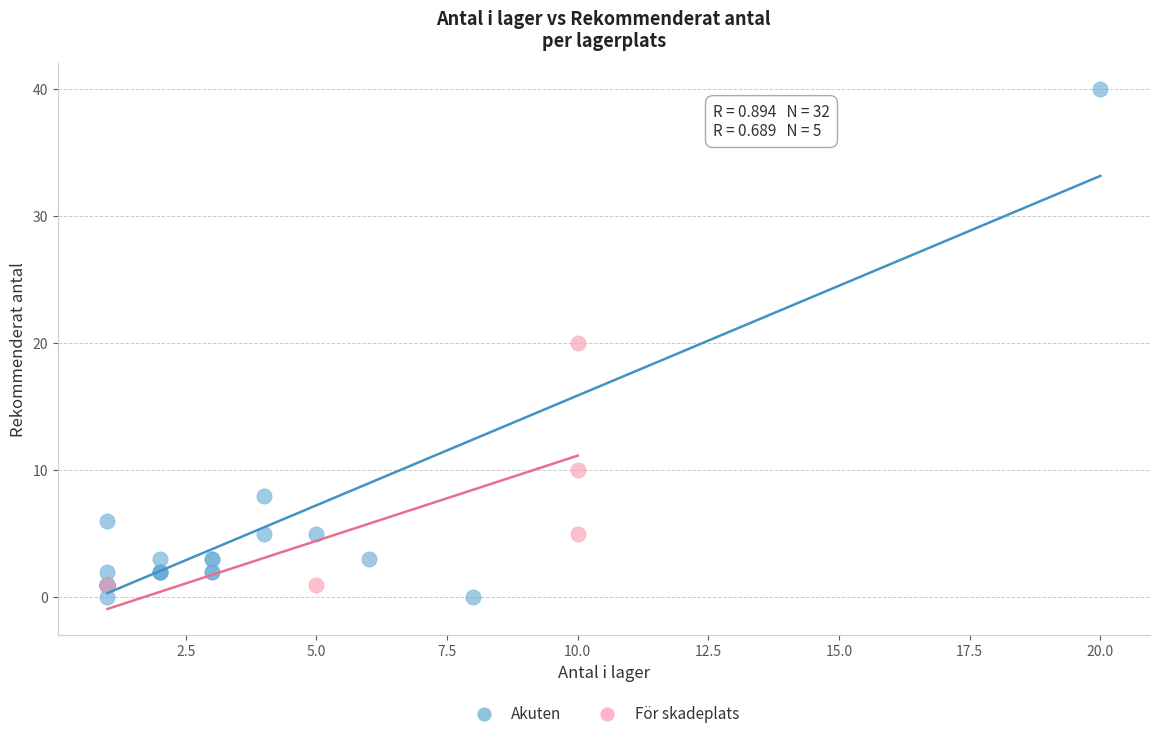

Which series contains the lowest Y value?

Akuten